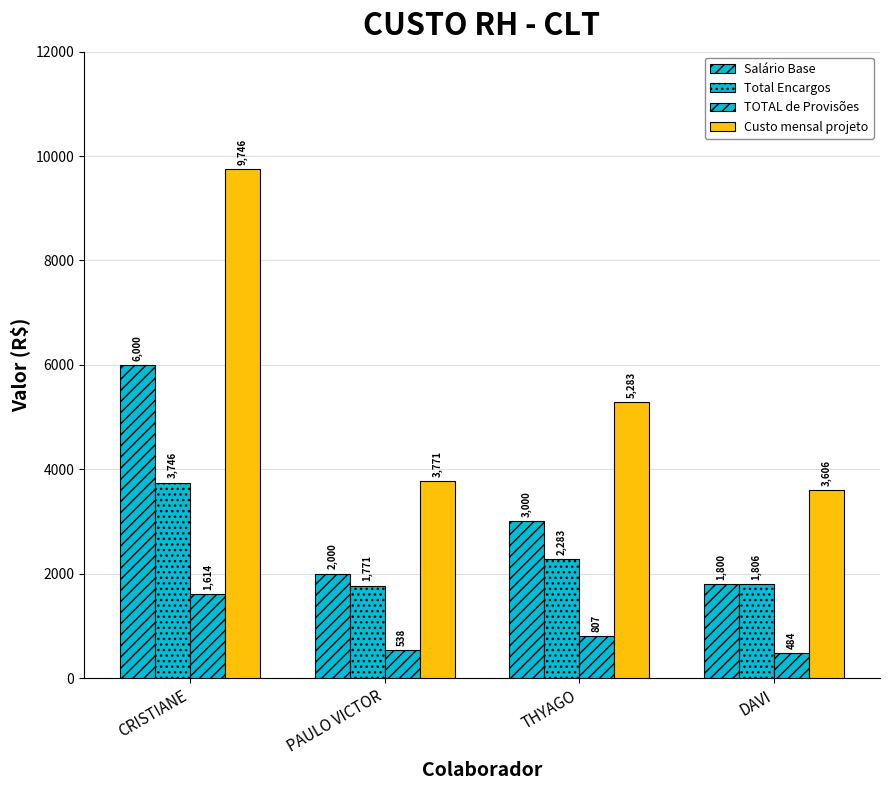

What is the difference between the maximum and minimum values in the Custo mensal projeto series?

6139.9